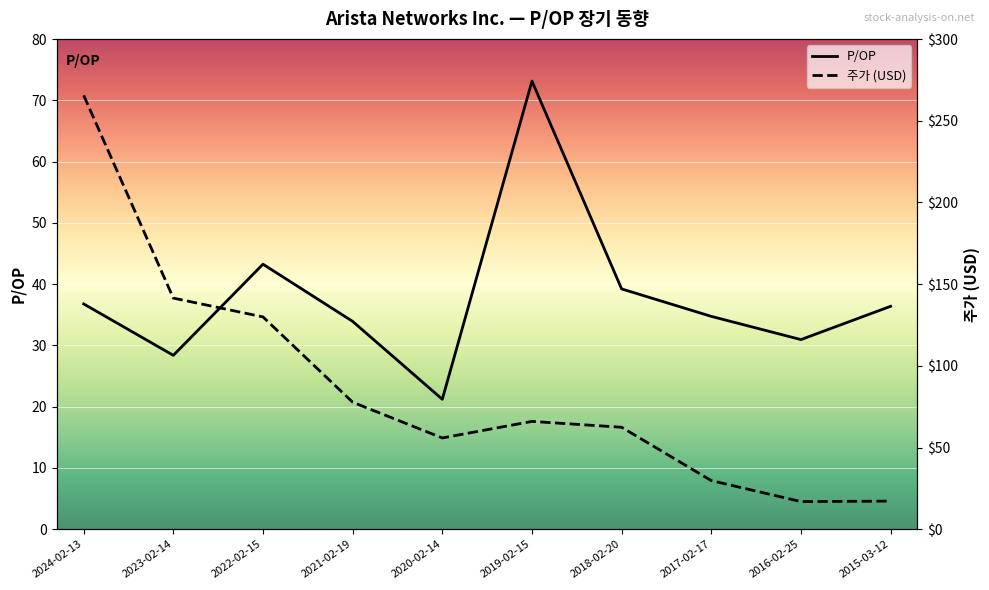

What is the sum of all 주가 (USD) values?

862.8